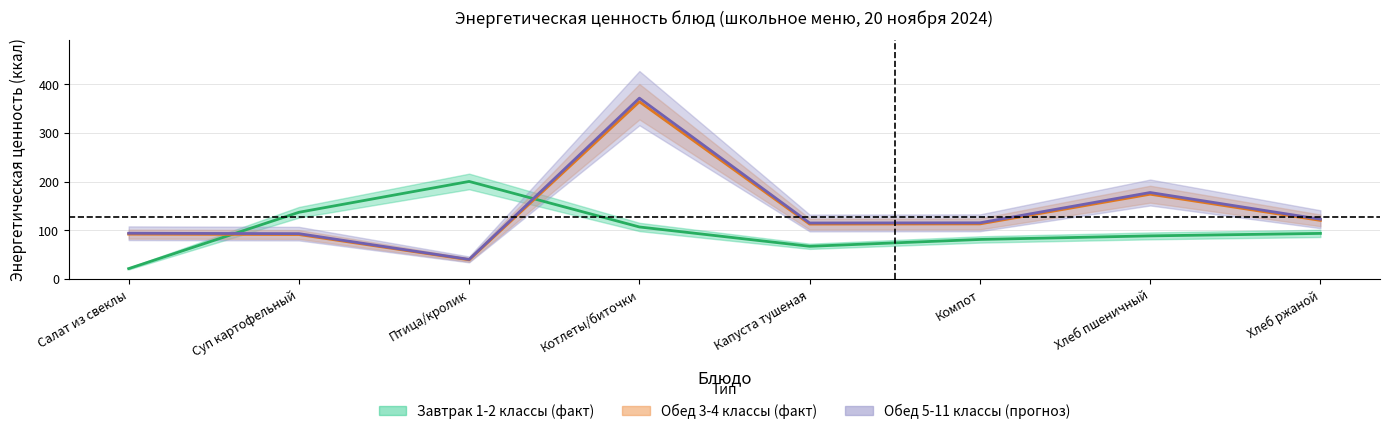

Which has a higher value, Хлеб пшеничный or Капуста тушеная?

Хлеб пшеничный